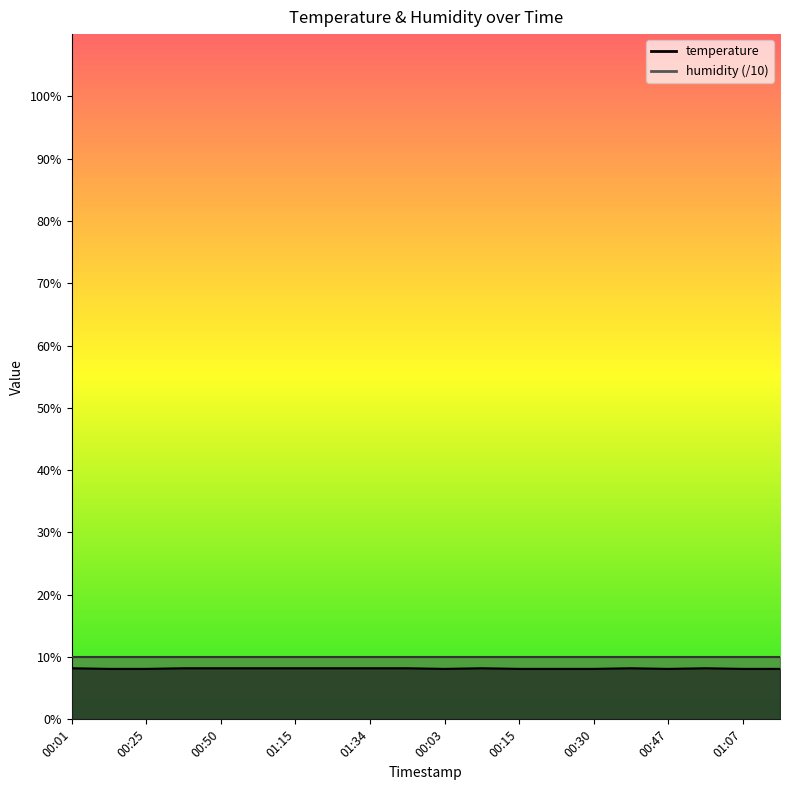

List the labels in order of value, smallest first.

00:13, 00:25, 00:03, 00:15, 00:23, 00:30, 00:47, 01:07, 01:22, 00:01, 00:37, 00:50, 01:02, 01:15, 01:27, 01:34, 01:36, 00:08, 00:40, 00:55